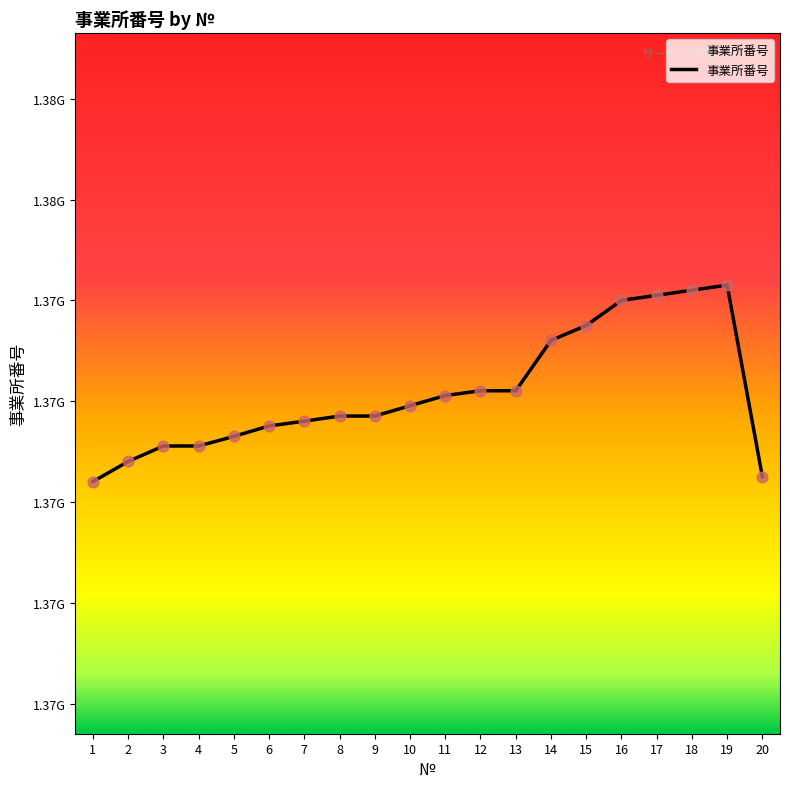

Does the chart have visible grid lines?

No